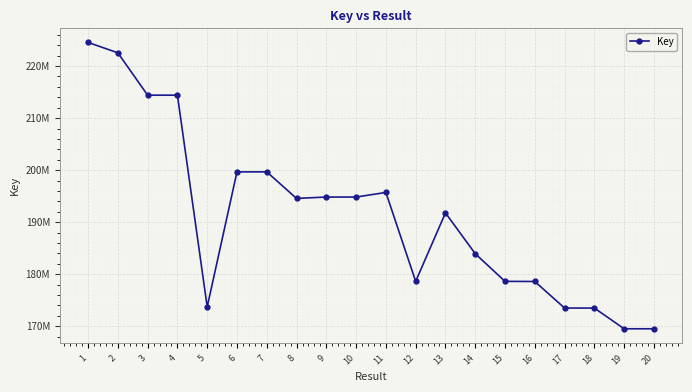

Does the chart have visible grid lines?

Yes